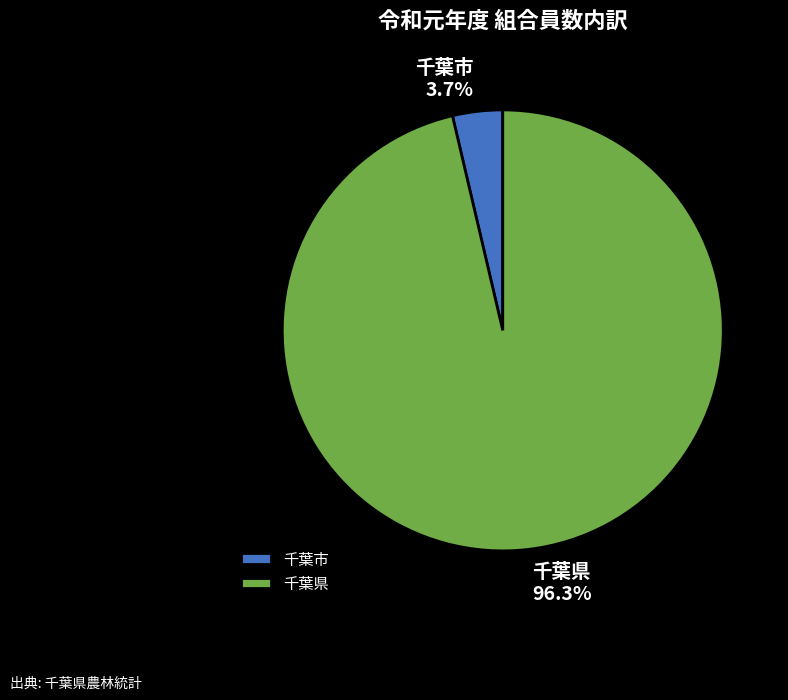

What percentage is the 千葉県 slice, to the nearest percent?

96%